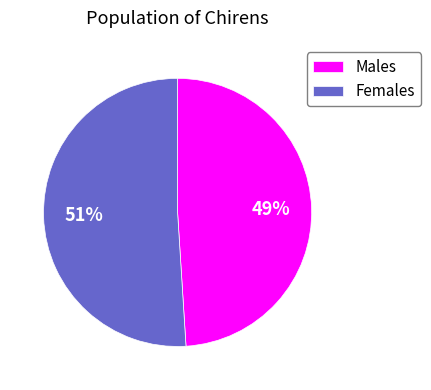

To the nearest percent, what percentage of the pie is Females?

51%